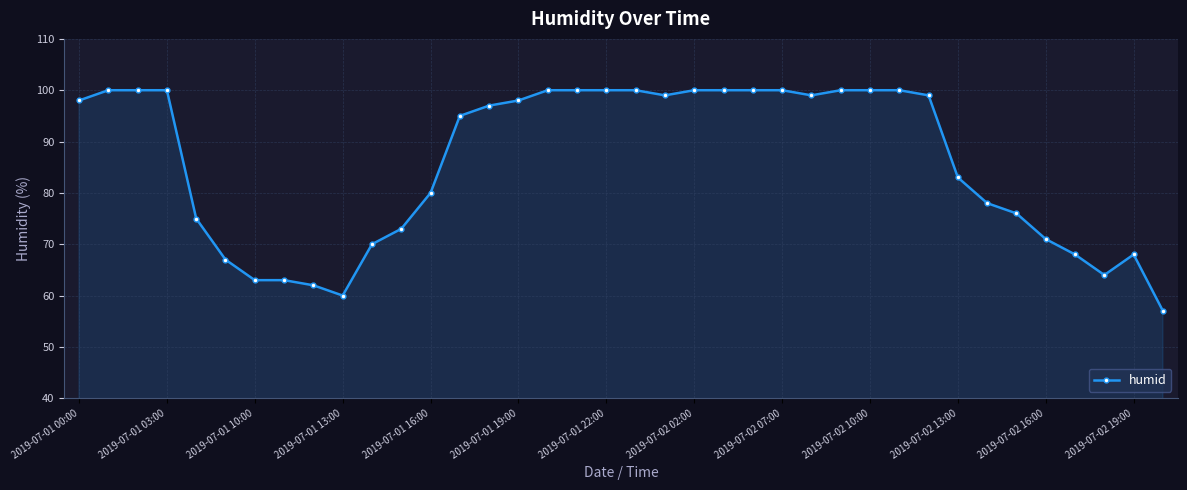

How many values are below 98?

19